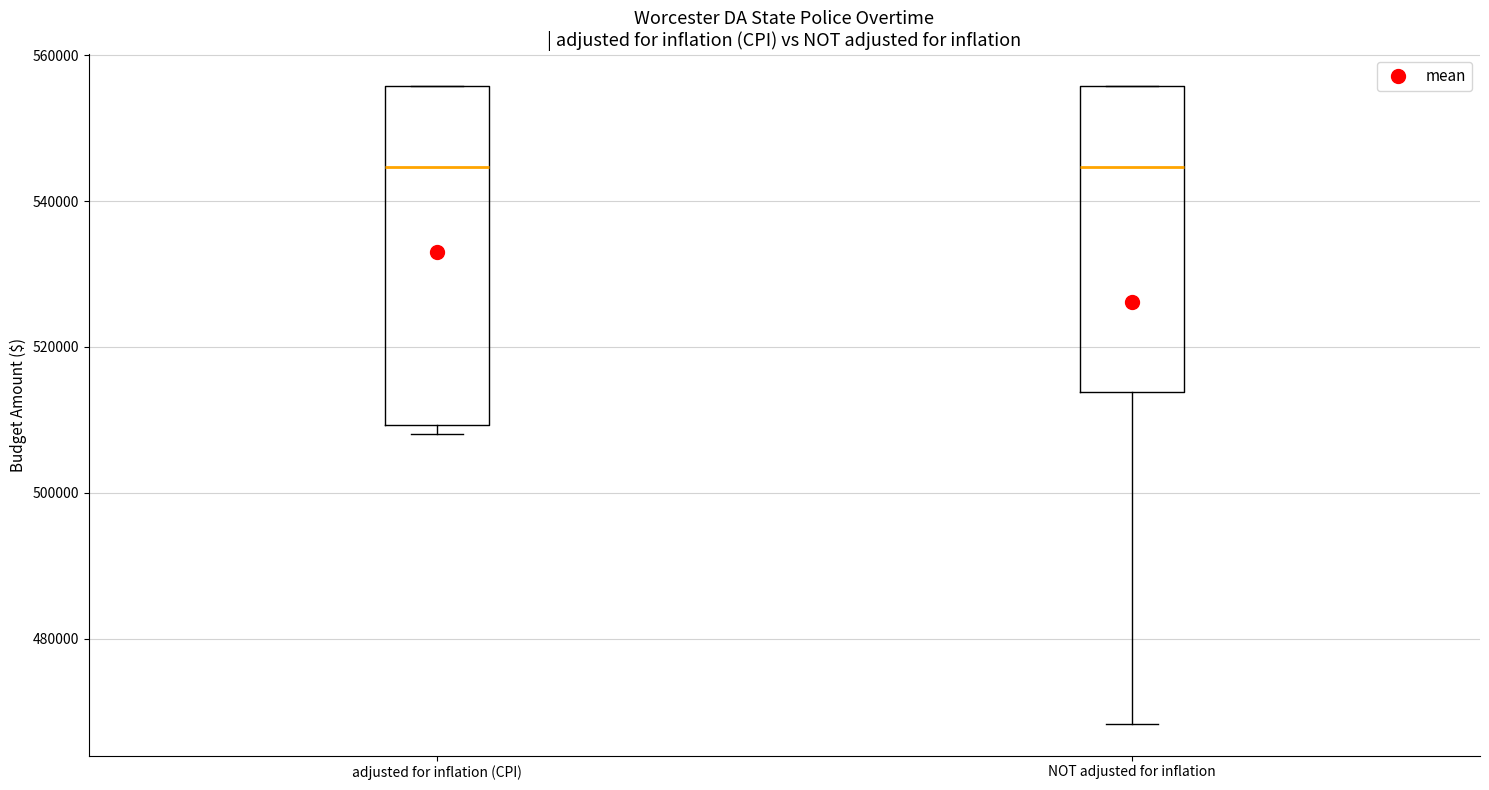

Which box is the tallest, from its lower edge to its upper edge?

adjusted for inflation (CPI)